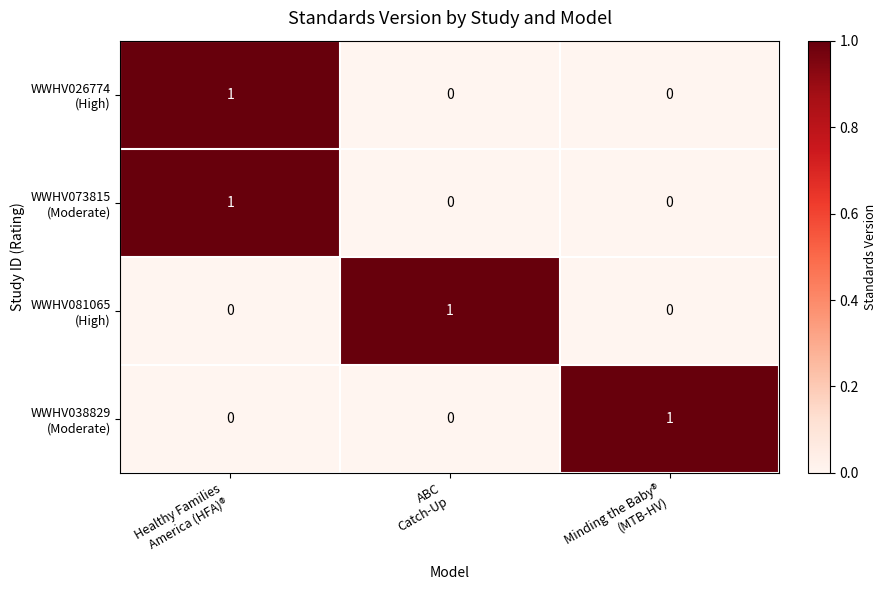

At how many categories does at least one series exceed 0?

3